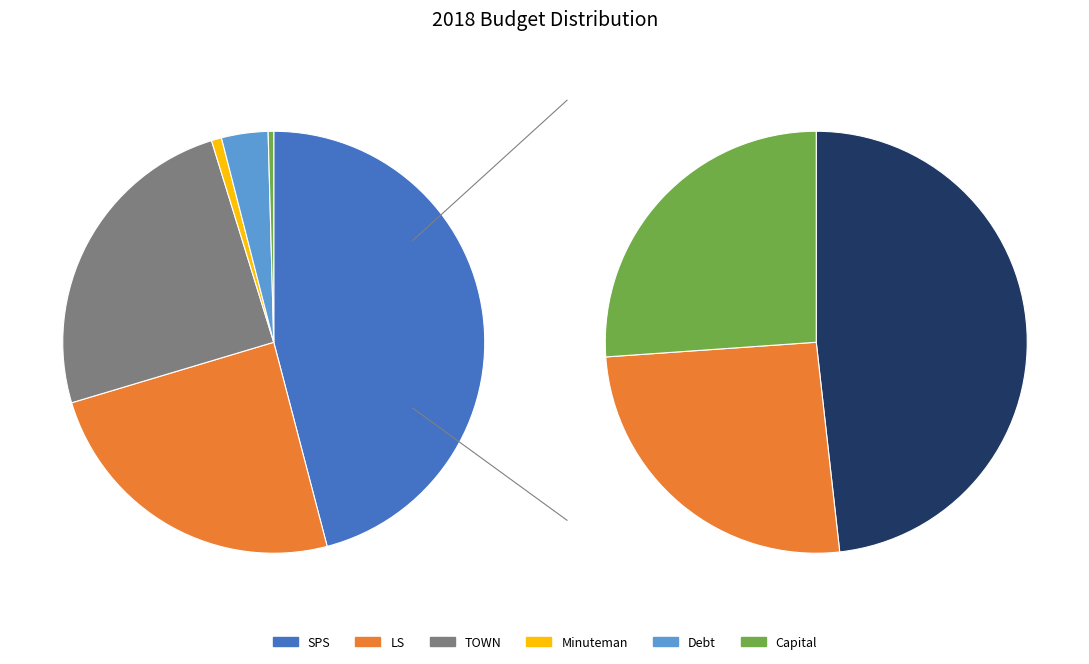

What is the smallest slice in the pie chart?

Capital